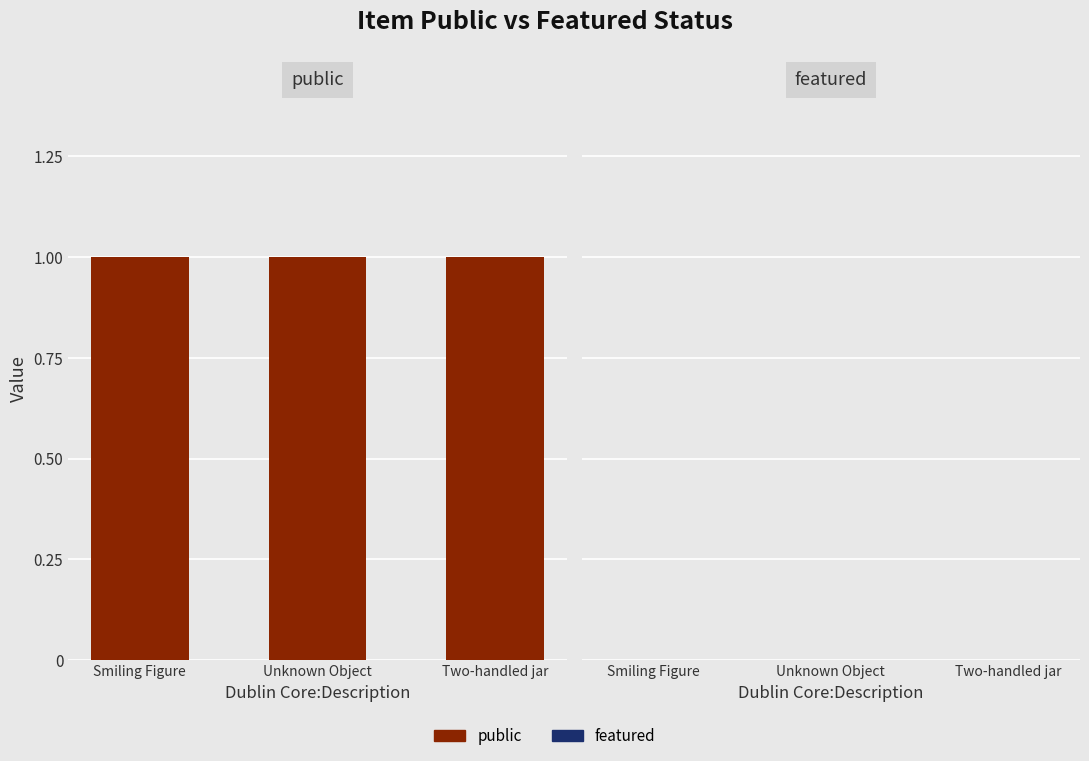

Between Smiling Figure and Two-handled jar, which series saw the biggest shift?

public